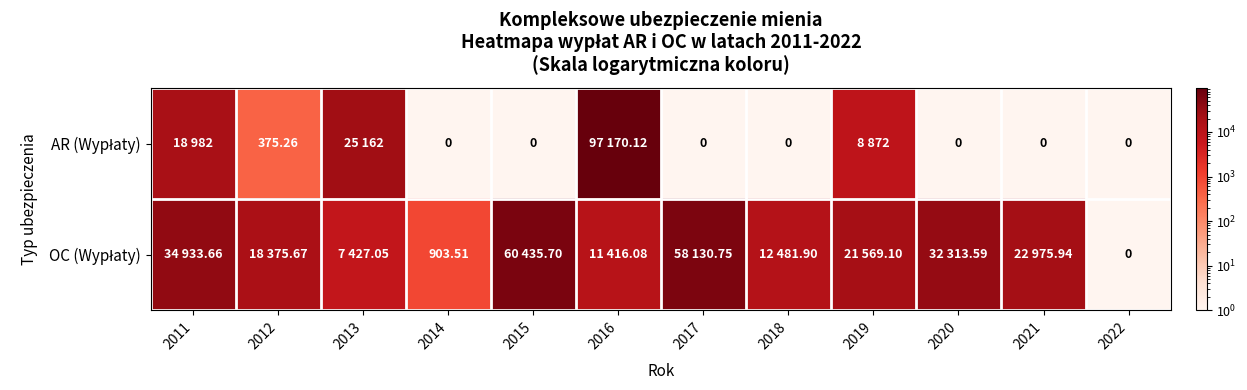

Between 2012 and 2018, which series saw the biggest shift?

OC (Wypłaty)